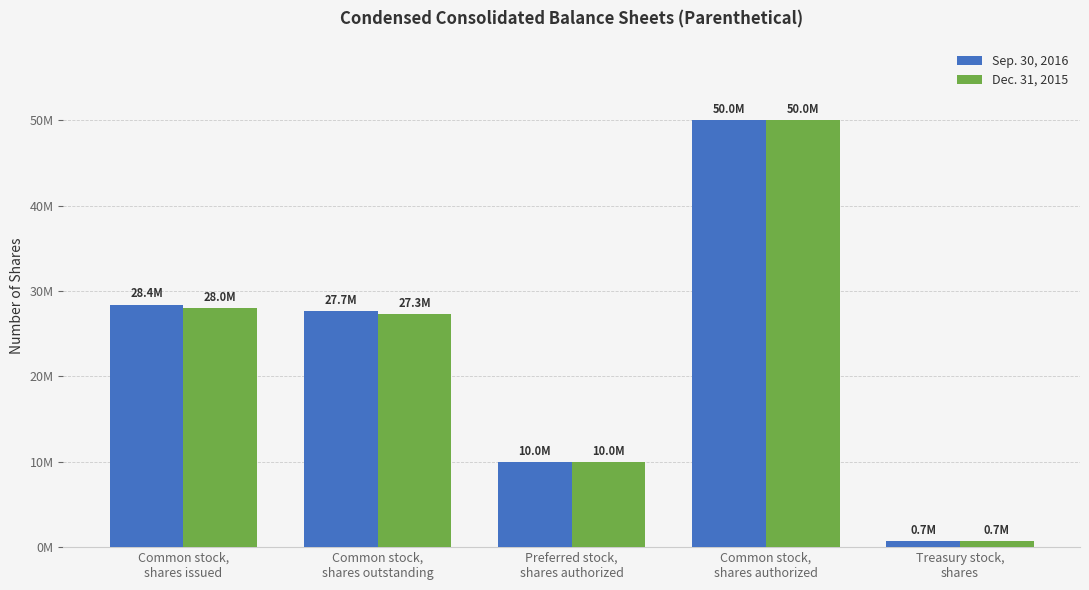

Where does the Sep. 30, 2016 series first go above 27680643?

Common stock,
shares issued